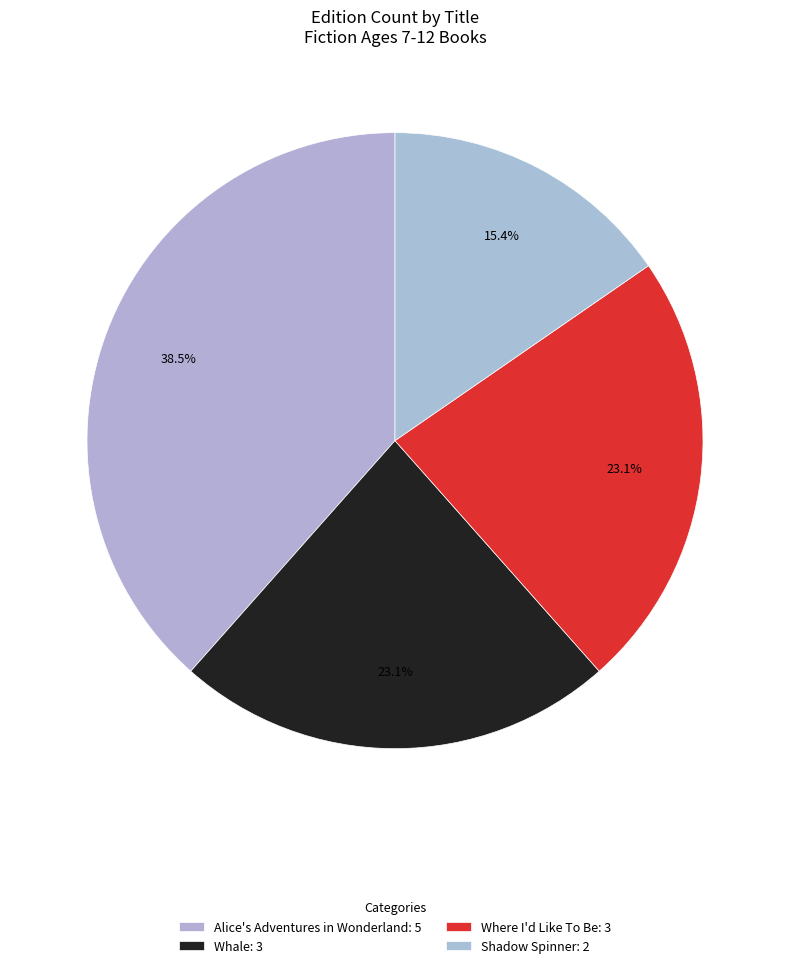

How many slices are in this pie chart?

4